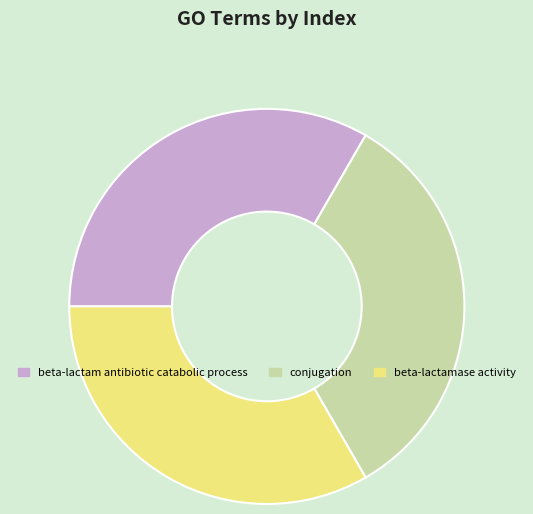

Is the sum of beta-lactam antibiotic catabolic process and conjugation greater than half?

Yes